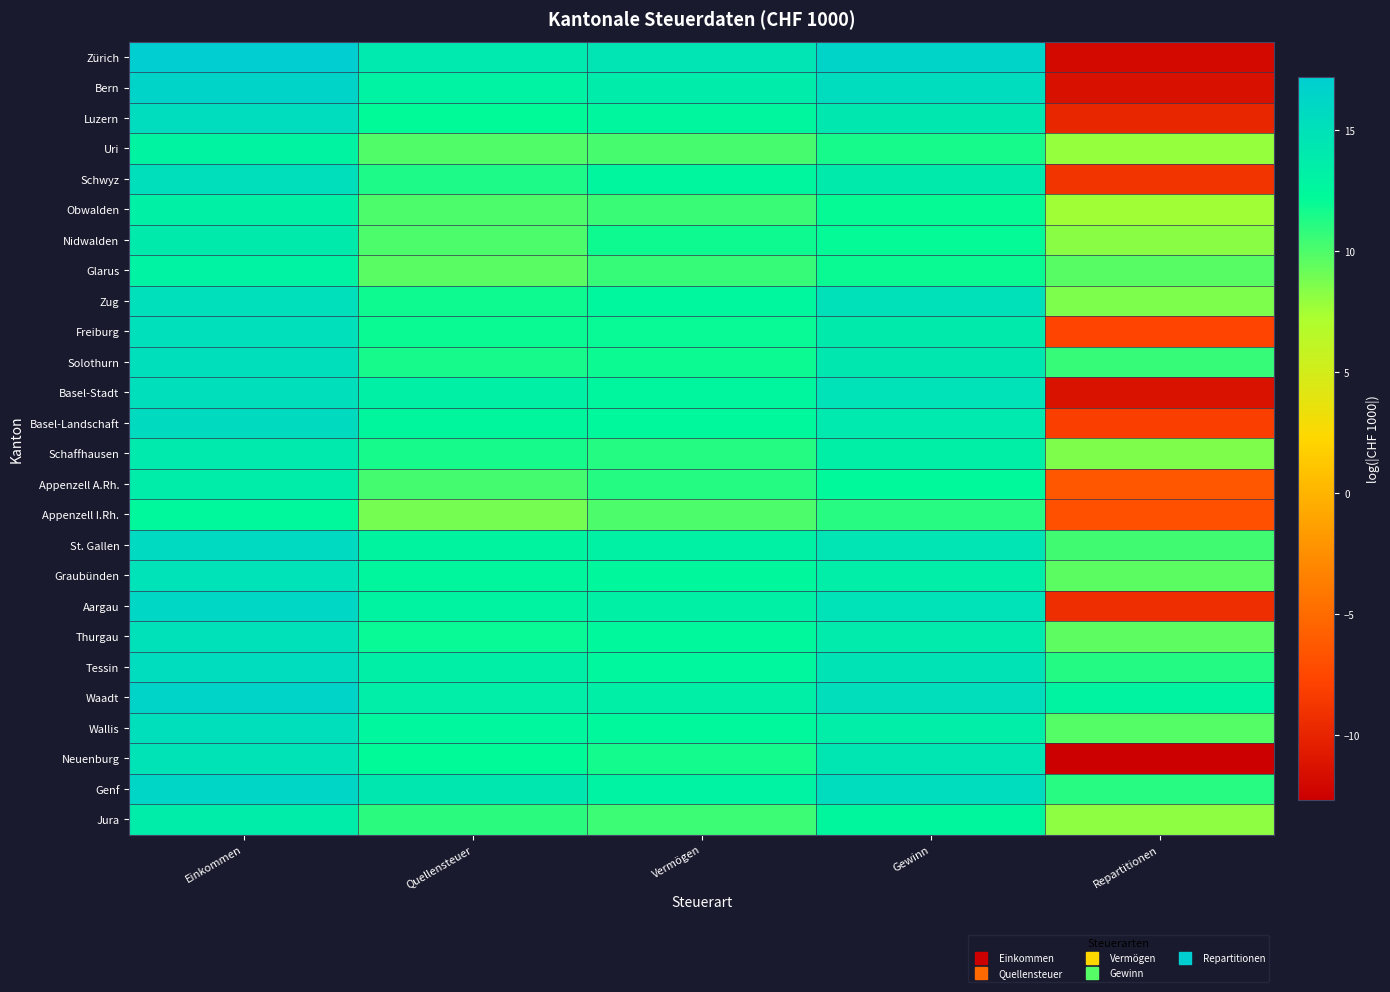

Reading left to right, what are all the values shown in this chart?

Zürich: Einkommen=17.2	Quellensteuer=14.1	Vermögen=14.6	Gewinn=16.5	Repartitionen=-11.9
Bern: Einkommen=16.5	Quellensteuer=13.0	Vermögen=13.8	Gewinn=15.5	Repartitionen=-11.5
Luzern: Einkommen=15.5	Quellensteuer=12.2	Vermögen=12.8	Gewinn=14.3	Repartitionen=-9.9
Uri: Einkommen=12.9	Quellensteuer=9.9	Vermögen=10.2	Gewinn=11.6	Repartitionen=7.9
Schwyz: Einkommen=15.2	Quellensteuer=11.4	Vermögen=12.7	Gewinn=13.8	Repartitionen=-8.9
Obwalden: Einkommen=13.2	Quellensteuer=10.0	Vermögen=10.6	Gewinn=12.1	Repartitionen=7.6
Nidwalden: Einkommen=13.8	Quellensteuer=10.0	Vermögen=11.8	Gewinn=12.1	Repartitionen=8.3
Glarus: Einkommen=13.1	Quellensteuer=9.7	Vermögen=10.7	Gewinn=11.9	Repartitionen=9.7
Zug: Einkommen=15.1	Quellensteuer=11.8	Vermögen=12.5	Gewinn=15.0	Repartitionen=8.6
Freiburg: Einkommen=15.2	Quellensteuer=11.9	Vermögen=12.0	Gewinn=13.9	Repartitionen=-7.7
Solothurn: Einkommen=15.2	Quellensteuer=11.6	Vermögen=11.9	Gewinn=14.2	Repartitionen=10.6
Basel-Stadt: Einkommen=15.2	Quellensteuer=13.3	Vermögen=12.7	Gewinn=14.9	Repartitionen=-11.3
Basel-Landschaft: Einkommen=15.6	Quellensteuer=12.6	Vermögen=12.4	Gewinn=14.1	Repartitionen=-8.1
Schaffhausen: Einkommen=14.0	Quellensteuer=11.6	Vermögen=11.2	Gewinn=13.4	Repartitionen=8.5
Appenzell A.Rh.: Einkommen=13.6	Quellensteuer=10.3	Vermögen=11.2	Gewinn=12.3	Repartitionen=-6.4
Appenzell I.Rh.: Einkommen=12.4	Quellensteuer=8.8	Vermögen=10.0	Gewinn=11.1	Repartitionen=-6.8
St. Gallen: Einkommen=15.7	Quellensteuer=12.8	Vermögen=13.2	Gewinn=14.5	Repartitionen=10.4
Graubünden: Einkommen=14.9	Quellensteuer=12.6	Vermögen=12.5	Gewinn=13.6	Repartitionen=9.6
Aargau: Einkommen=16.1	Quellensteuer=12.9	Vermögen=13.3	Gewinn=14.9	Repartitionen=-9.3
Thurgau: Einkommen=15.1	Quellensteuer=12.0	Vermögen=12.4	Gewinn=13.9	Repartitionen=9.6
Tessin: Einkommen=15.5	Quellensteuer=13.4	Vermögen=12.5	Gewinn=14.7	Repartitionen=11.2
Waadt: Einkommen=16.4	Quellensteuer=13.6	Vermögen=13.4	Gewinn=15.3	Repartitionen=12.9
Wallis: Einkommen=15.2	Quellensteuer=12.5	Vermögen=12.4	Gewinn=13.5	Repartitionen=9.8
Neuenburg: Einkommen=14.8	Quellensteuer=12.2	Vermögen=11.6	Gewinn=14.4	Repartitionen=-12.7
Genf: Einkommen=16.2	Quellensteuer=14.3	Vermögen=13.0	Gewinn=15.6	Repartitionen=11.0
Jura: Einkommen=13.6	Quellensteuer=11.0	Vermögen=10.5	Gewinn=12.6	Repartitionen=8.1